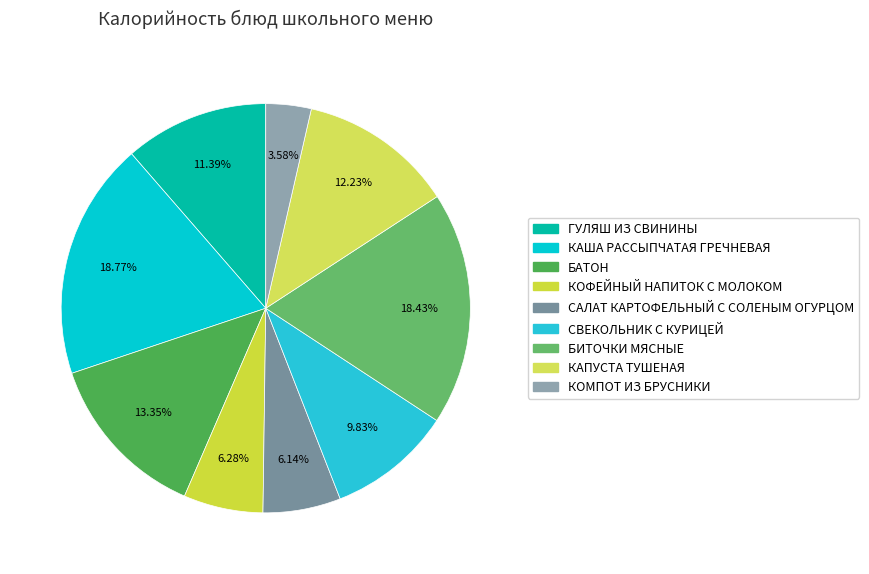

Rank the categories by value from lowest to highest.

КОМПОТ ИЗ БРУСНИКИ, САЛАТ КАРТОФЕЛЬНЫЙ С СОЛЕНЫМ ОГУРЦОМ, КОФЕЙНЫЙ НАПИТОК С МОЛОКОМ, СВЕКОЛЬНИК С КУРИЦЕЙ, ГУЛЯШ ИЗ СВИНИНЫ, КАПУСТА ТУШЕНАЯ, БАТОН, БИТОЧКИ МЯСНЫЕ, КАША РАССЫПЧАТАЯ ГРЕЧНЕВАЯ